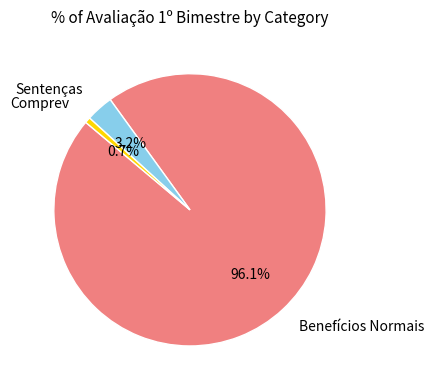

How many slices are in this pie chart?

3